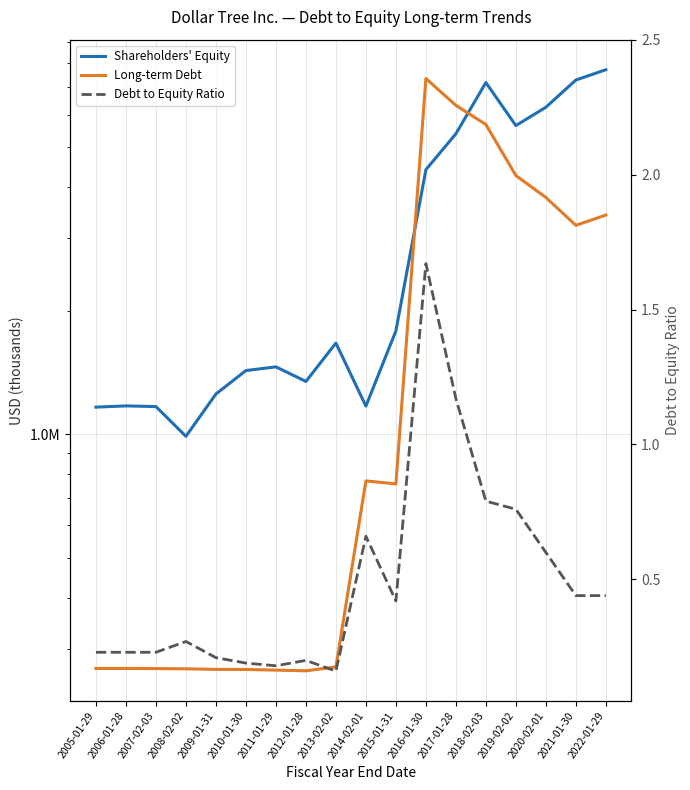

What is the sum of the Shareholders' Equity values at 2018-02-03 and 2009-01-31?

8435500.0